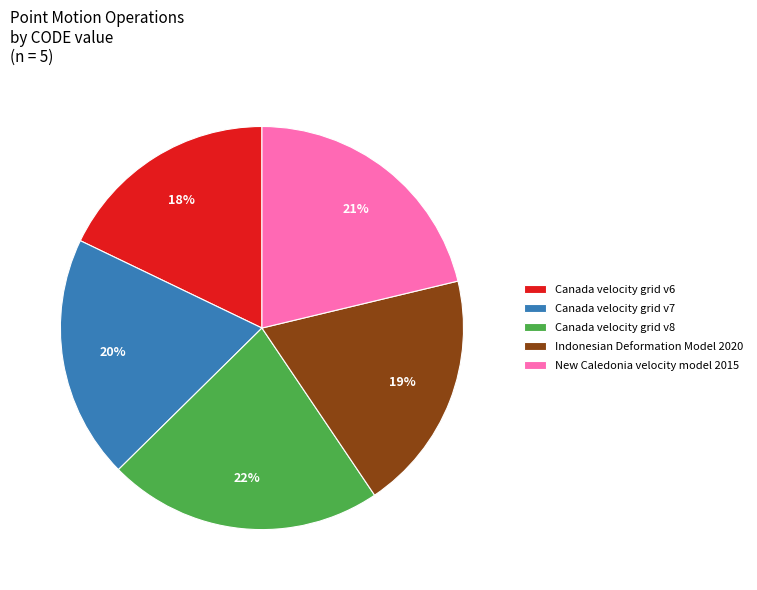

Does Indonesian Deformation Model 2020 represent more than half of the total?

No